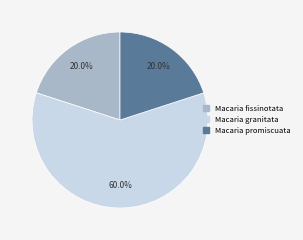

Does Macaria granitata account for over 50% of the chart?

Yes